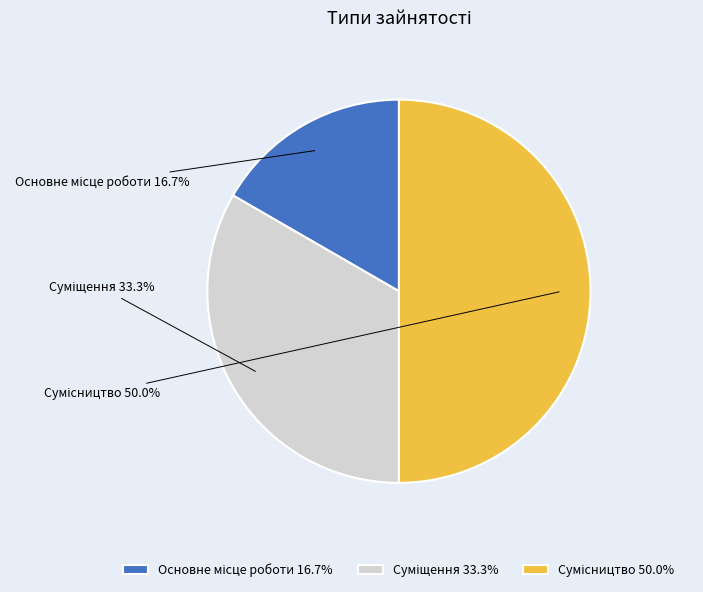

To the nearest percent, what is the average slice percentage?

33%